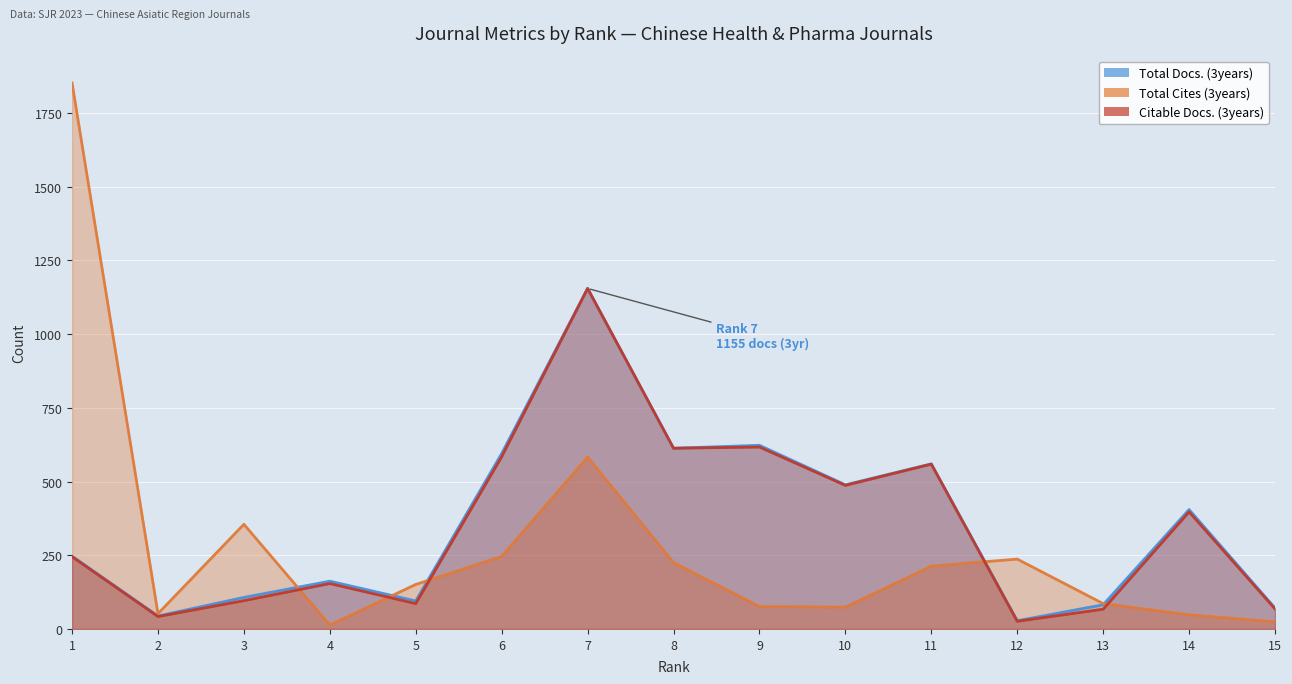

The value of Total Docs. (3years) at 11 is 560. True or false?

True